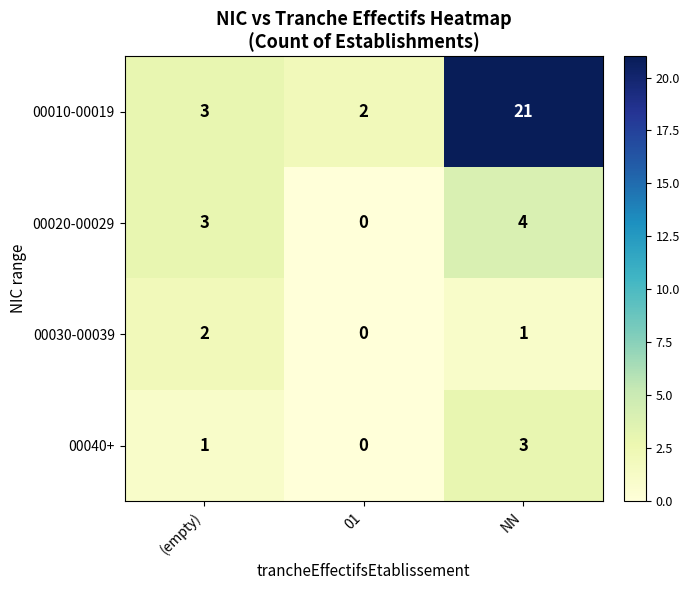

Which category has the lowest value across all series?

01